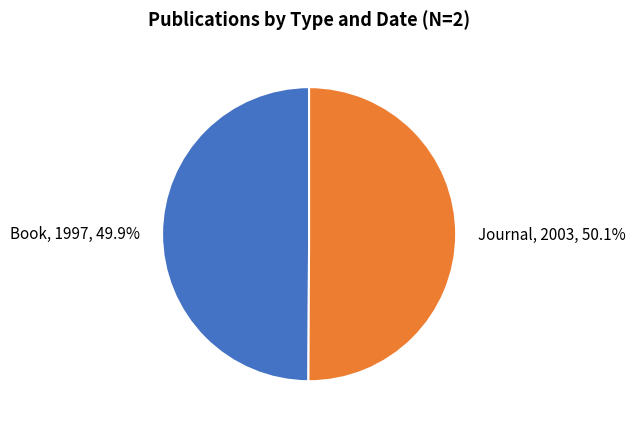

What percentage is NOT represented by Journal, 2003, 50.1%?

49.9%